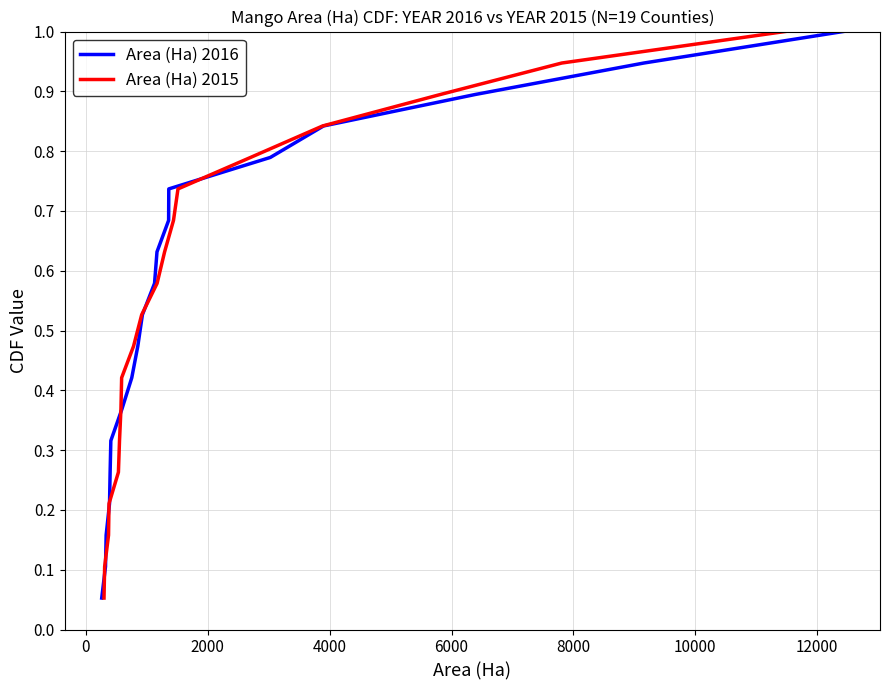

Count the number of data series in this chart.

2